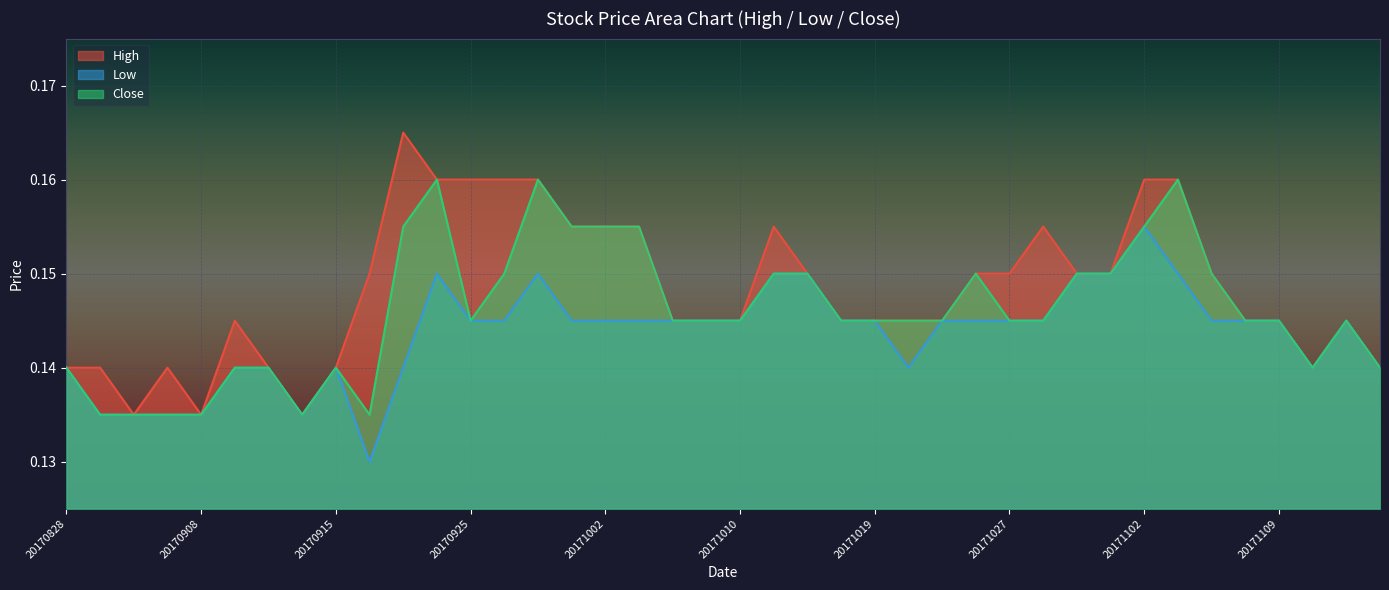

True or false: High and Close intersect in this chart.

False